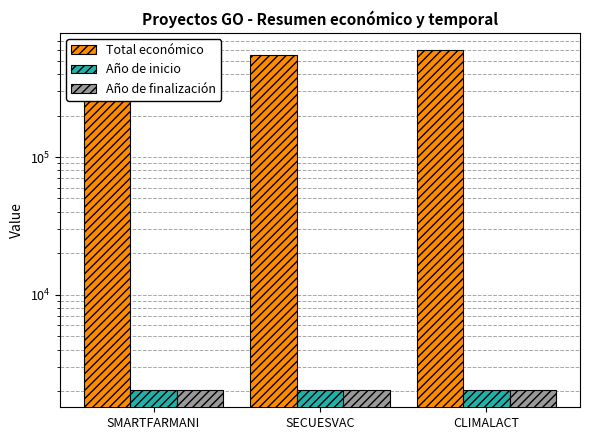

What is the value of the Año de inicio bar at the 2nd from the left?

2024